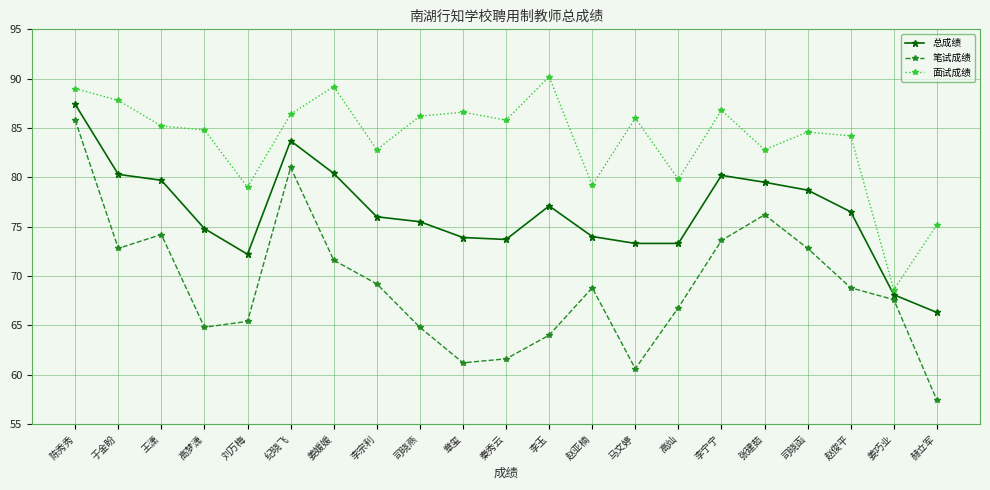

True or false: 总成绩 has more than 0 interior local peaks.

True